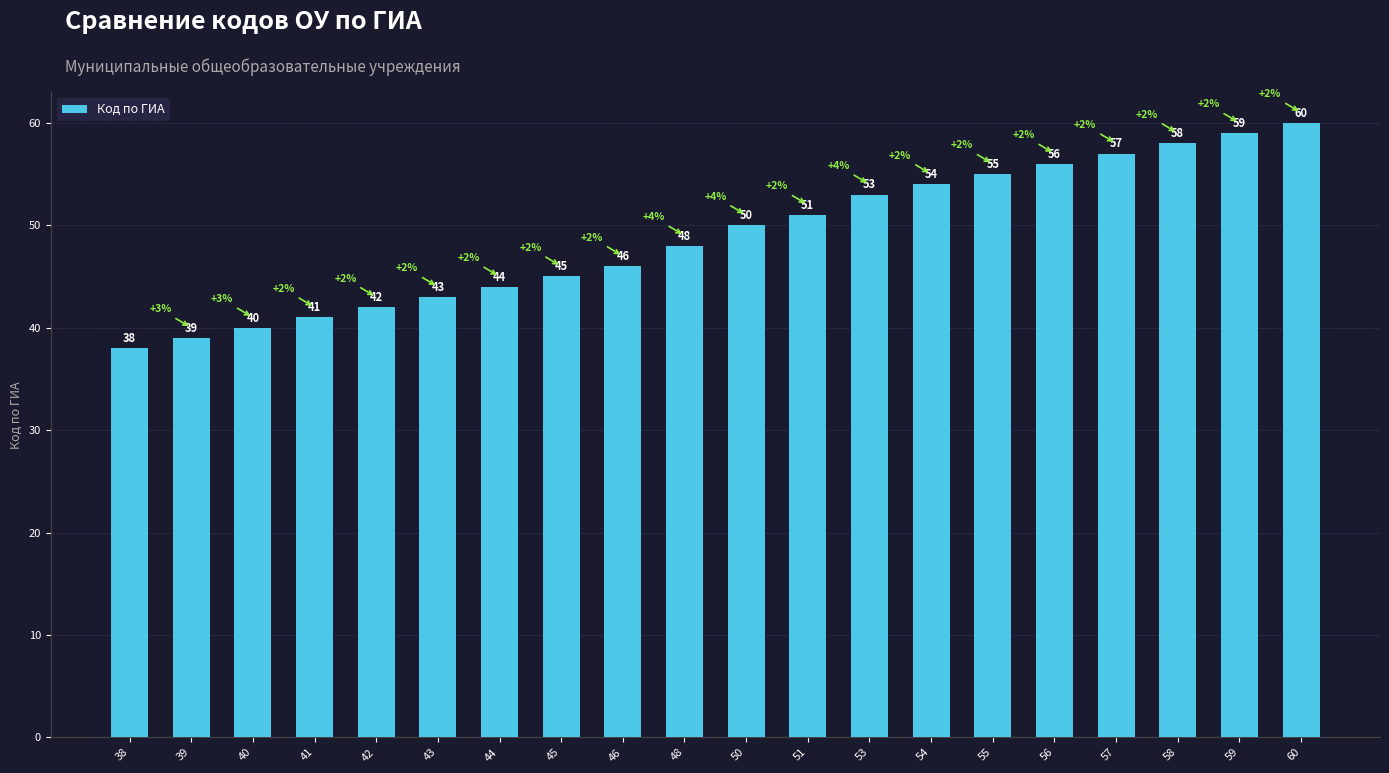

Which label corresponds to the smallest value in the chart?

38